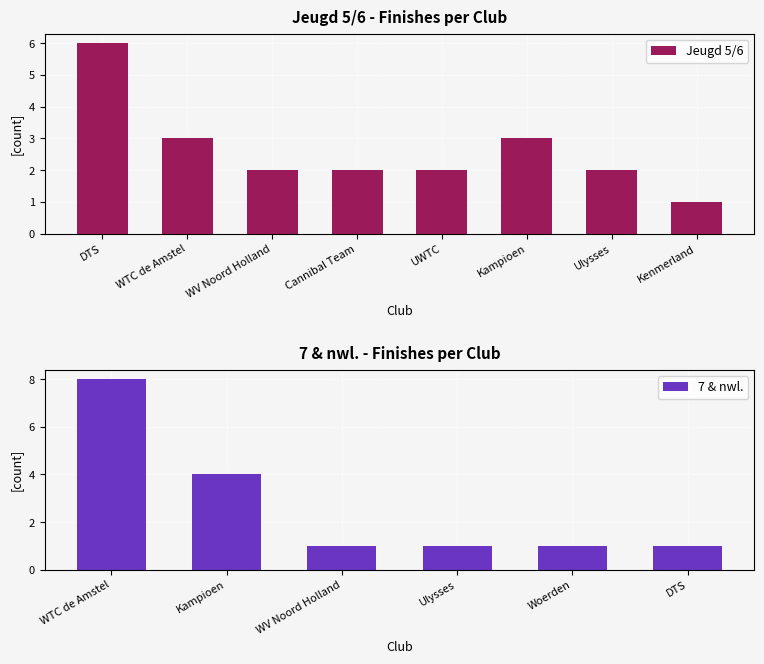

Between 3 and 6, which series saw the biggest shift?

Jeugd 5/6